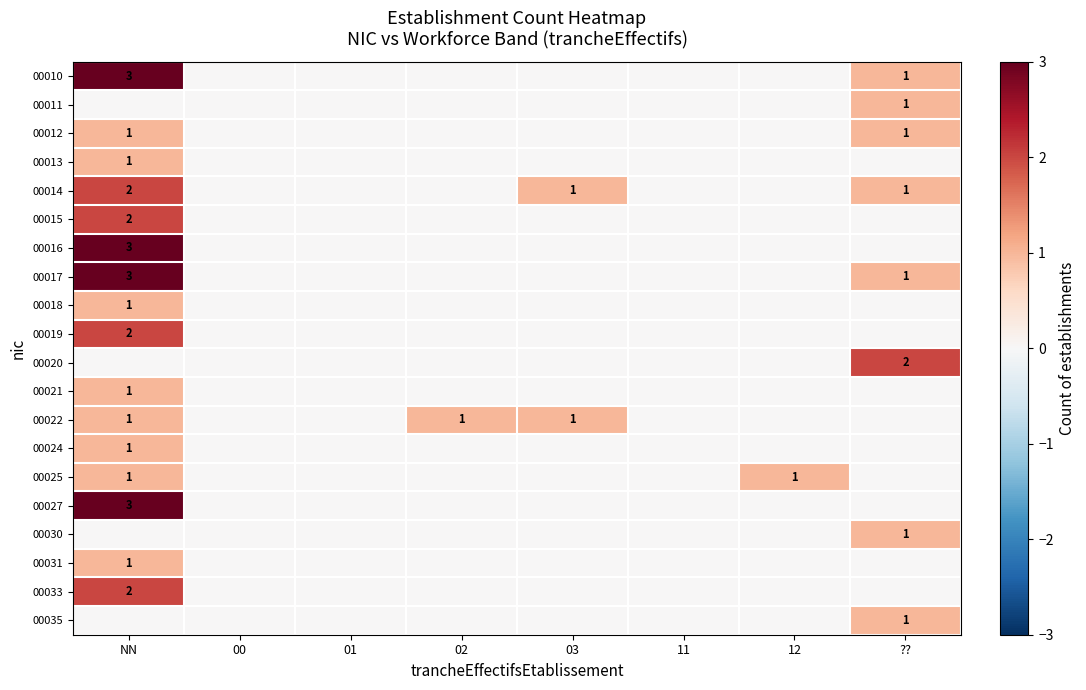

How many series are shown in this chart?

20